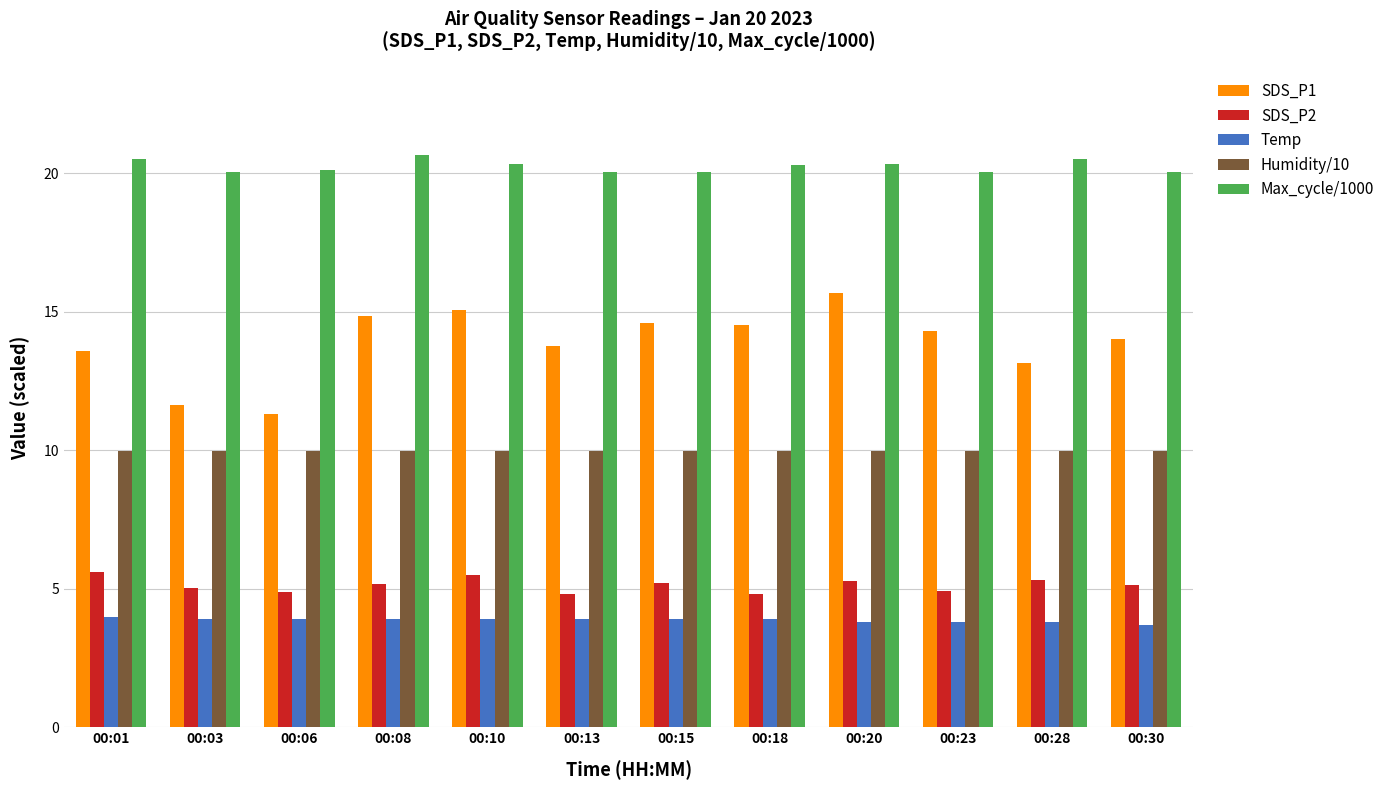

What is the difference between the maximum and minimum values in the SDS_P1 series?

4.4